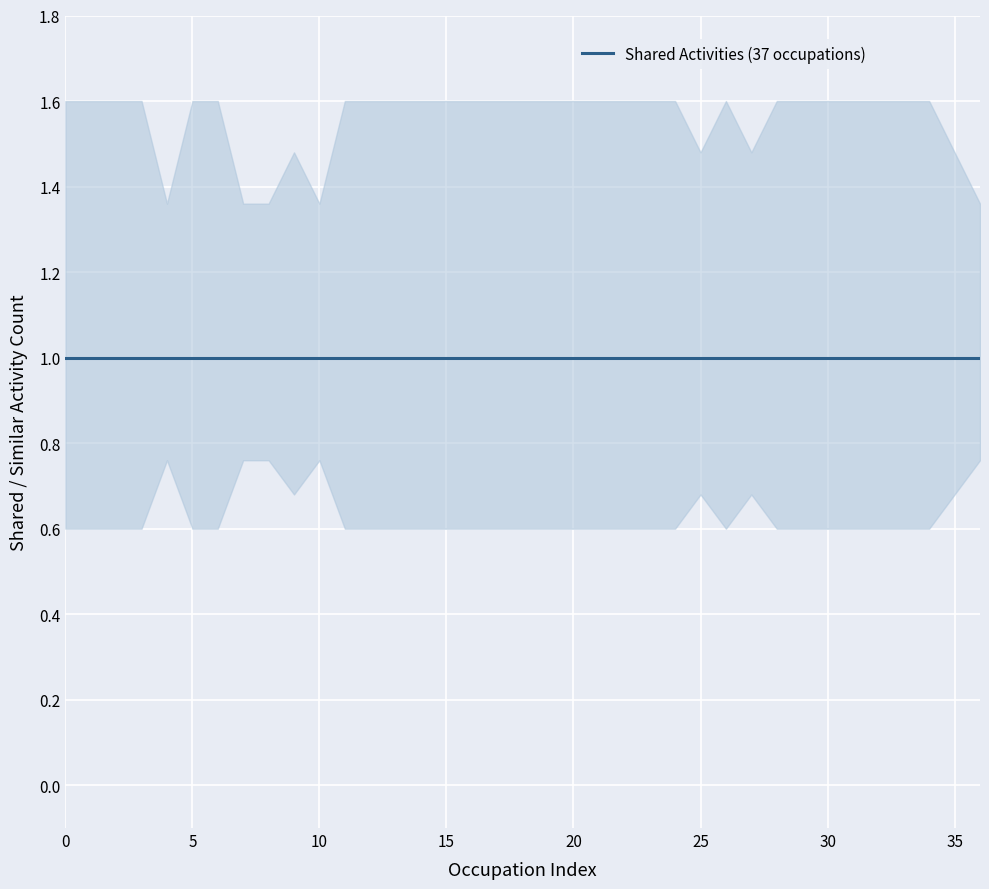

Which series changed the most between Ophthalmologists and Sports Medicine Physicians?

Shared Activities